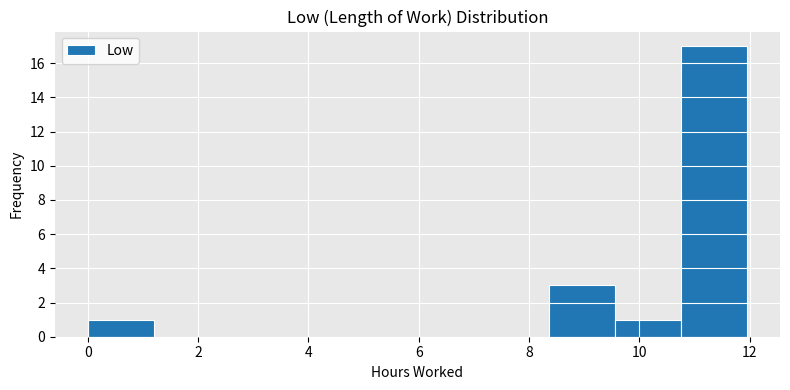

Reading left to right, list every bar in this chart as the range it spans on the x-axis followed by its height. Neither the bar edges nor the heights are printed on the chart, so give them approximately, as read against the axes.

0.0 to 1.2: 1
1.2 to 2.4: 0
2.4 to 3.6: 0
3.6 to 4.8: 0
4.8 to 6.0: 0
6.0 to 7.2: 0
7.2 to 8.4: 0
8.4 to 9.6: 3
9.6 to 10.8: 1
10.8 to 12.0: 17